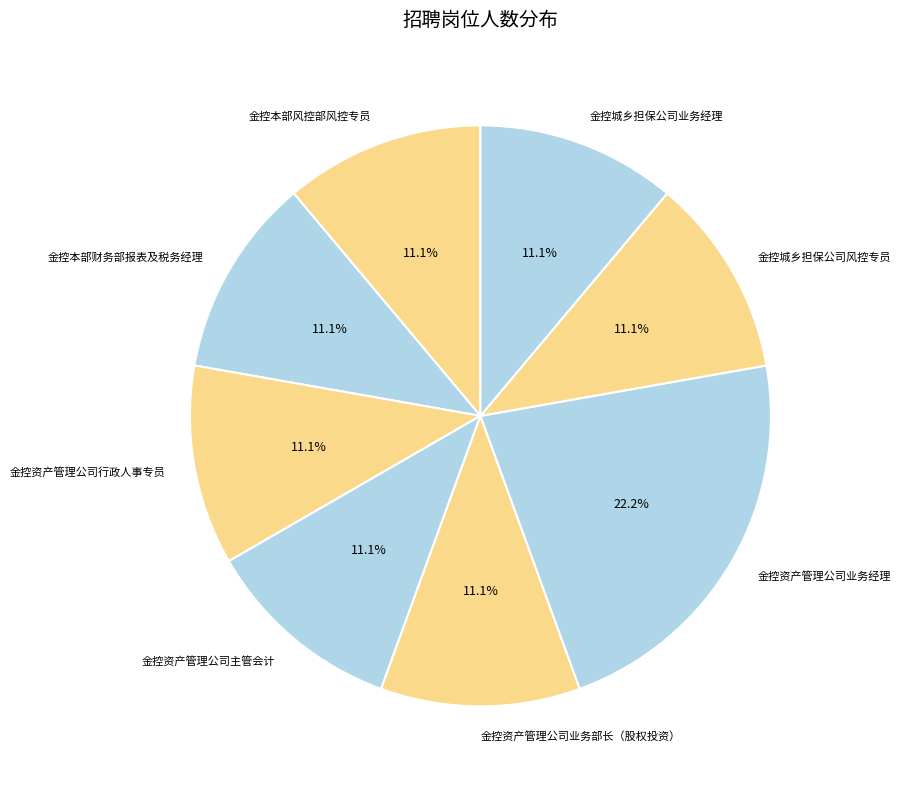

What percentage is the 金控资产管理公司业务经理 slice, to the nearest percent?

22%